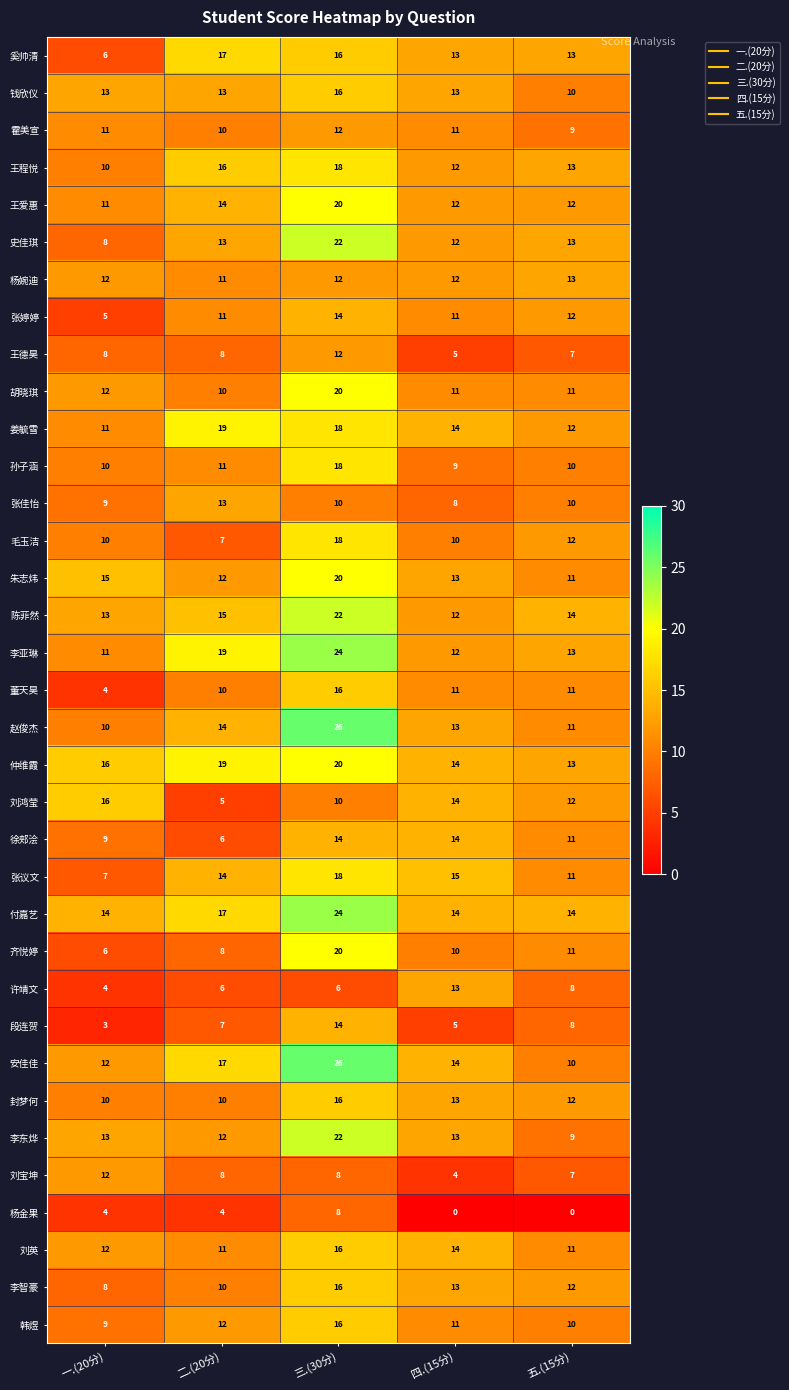

What is the average value of the 陈菲然 series?

15